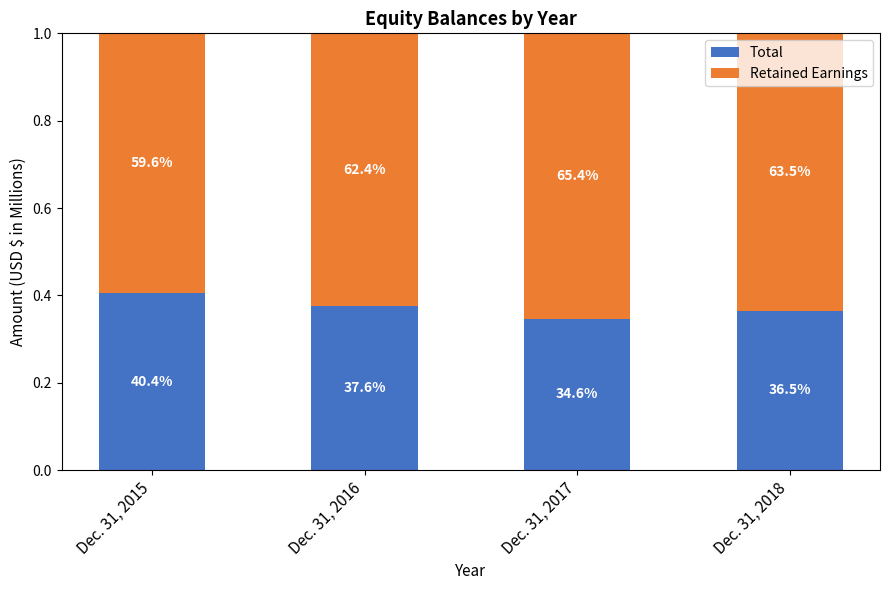

True or false: Retained Earnings has a value of 0.6 at Dec. 31, 2016.

True